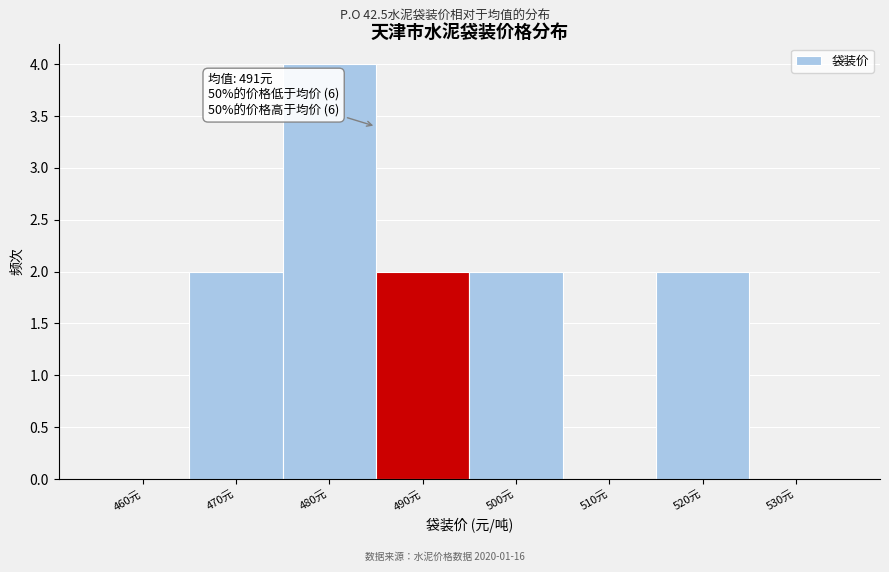

Reading left to right, list all the values displayed in this chart.

460元=0	470元=2	480元=4	490元=2	500元=2	510元=0	520元=2	530元=0